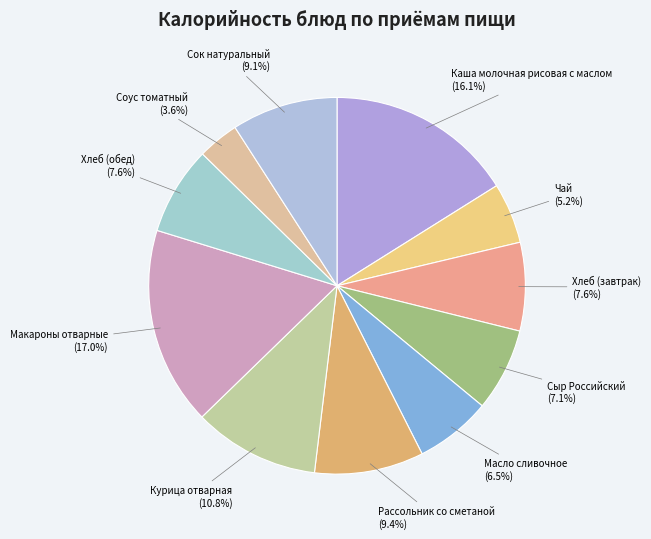

To the nearest percent, what is the average slice percentage?

9%